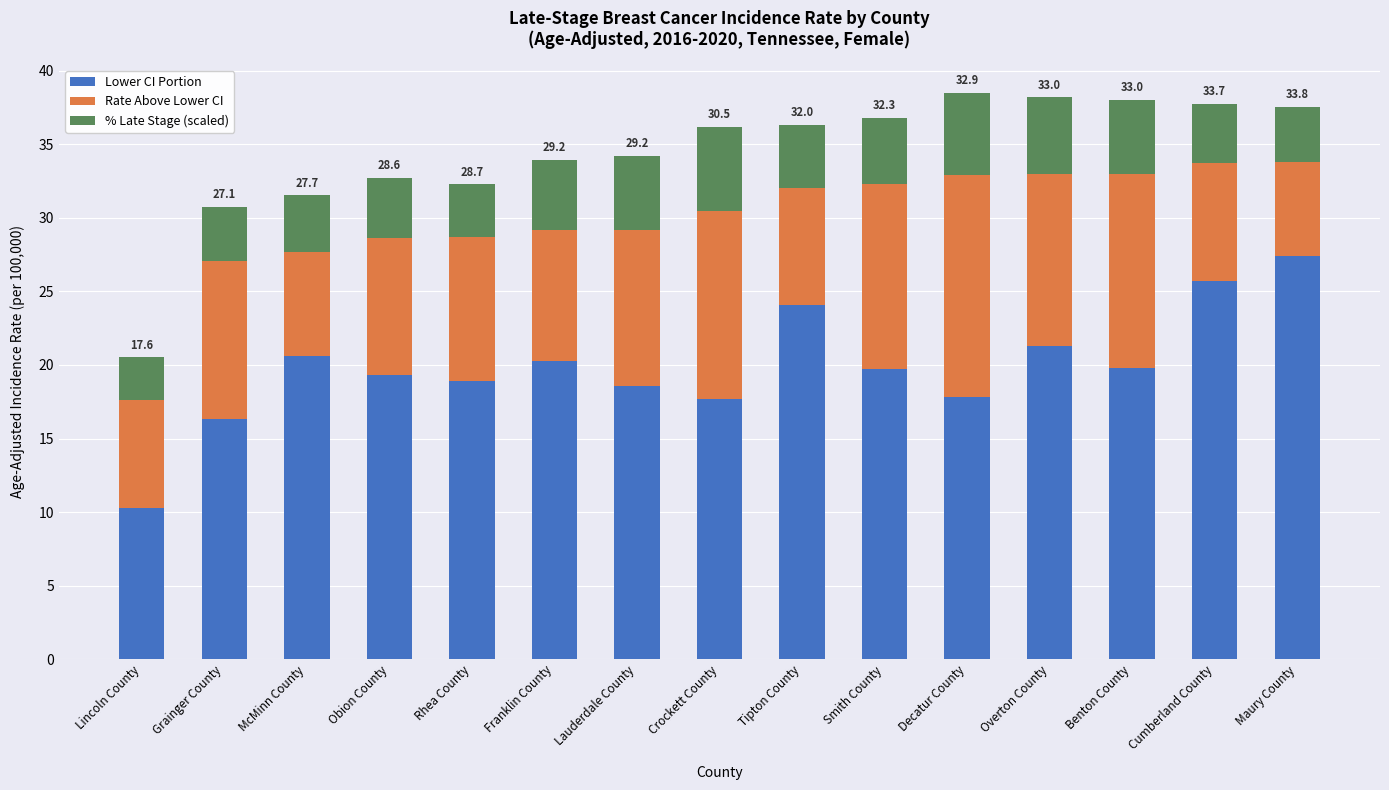

Is it true that Lower CI Portion equals 12.0 at Benton County?

False